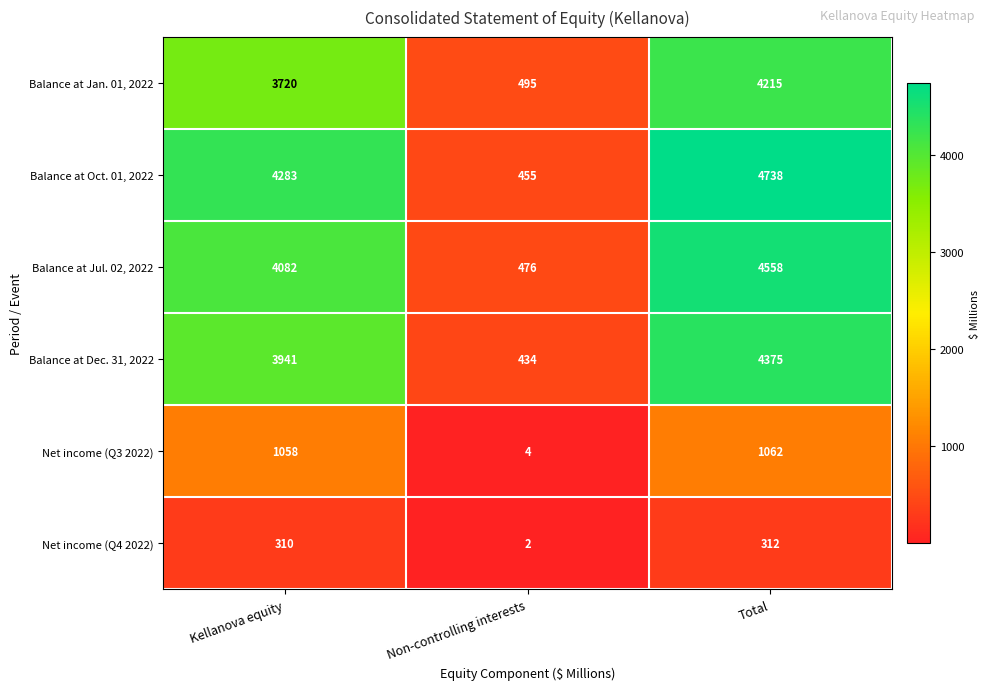

Which category has the lowest value in the Balance at Jul. 02, 2022 series?

Non-controlling interests